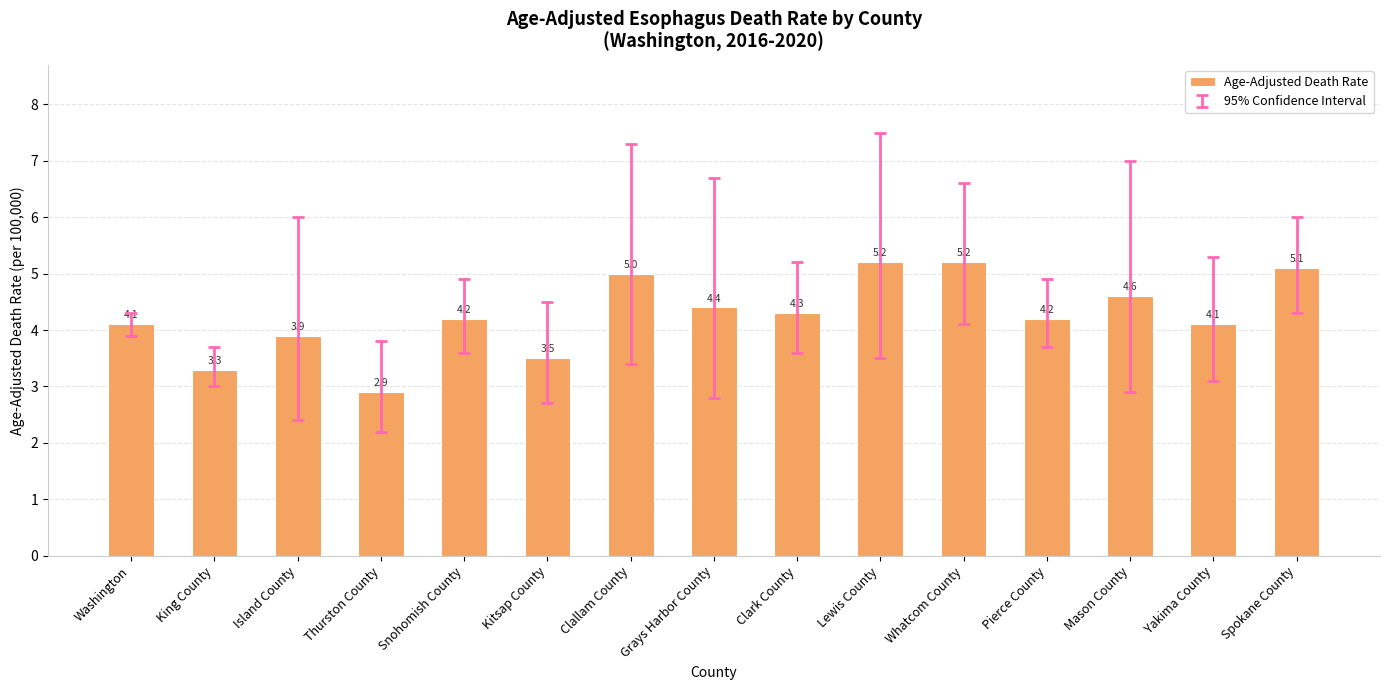

What value does the data have at Snohomish County?

4.2